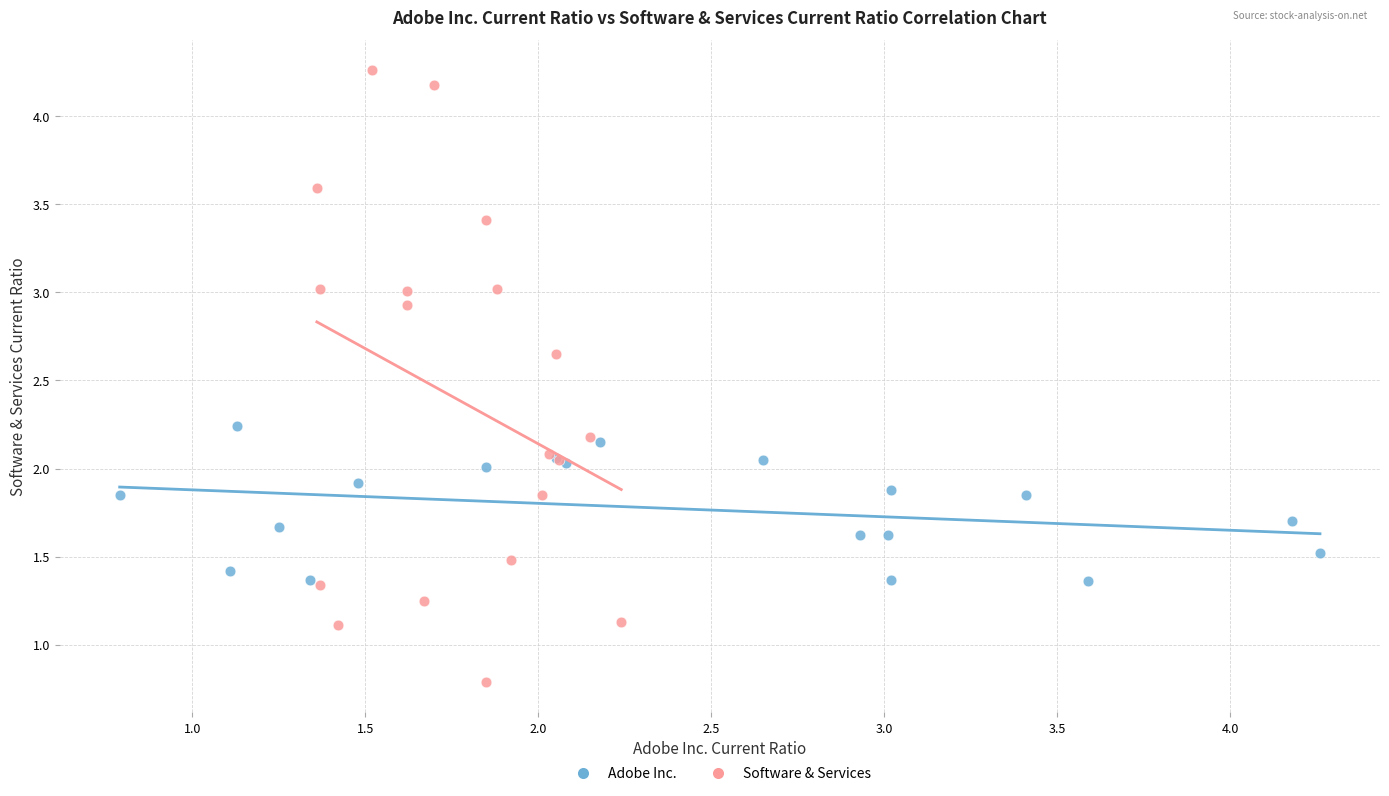

Which series has the widest spread of Y values?

Software & Services